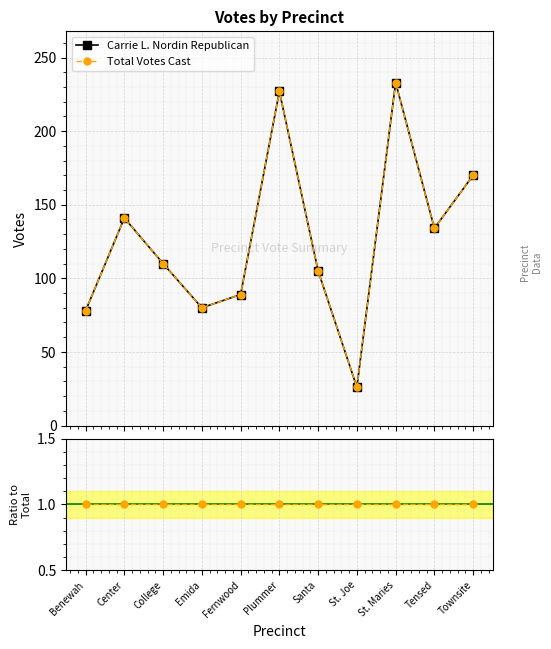

How many data points in Total Votes Cast are above 110?

5